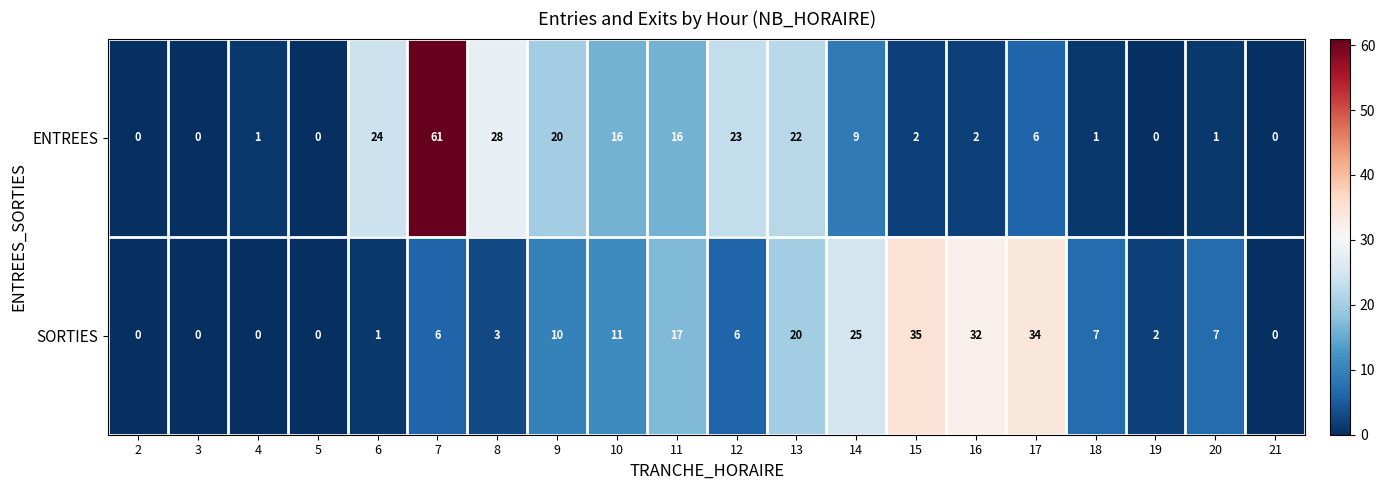

Which series has the widest spread of values?

ENTREES